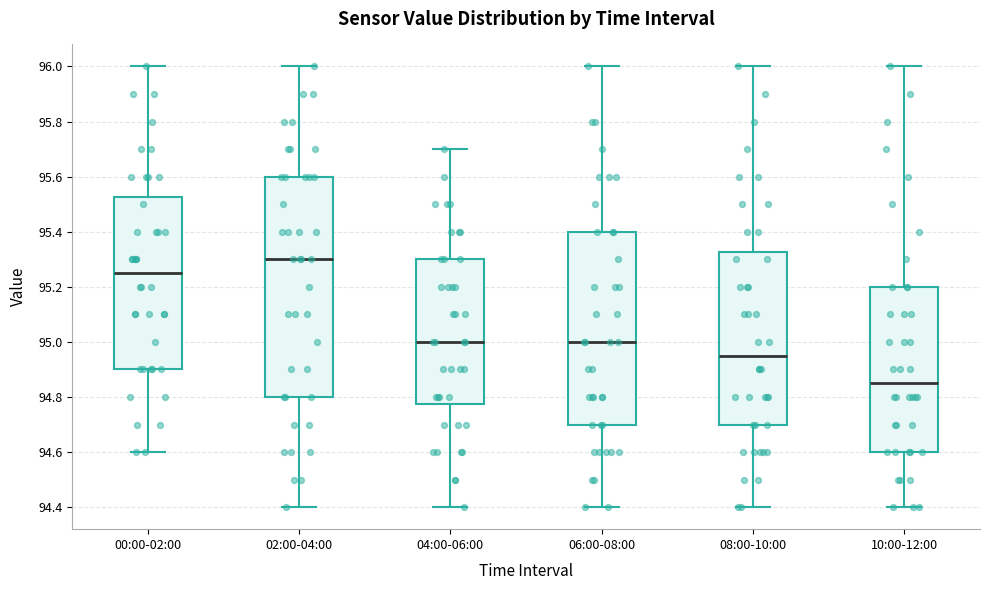

Which box has the highest median line?

02:00-04:00